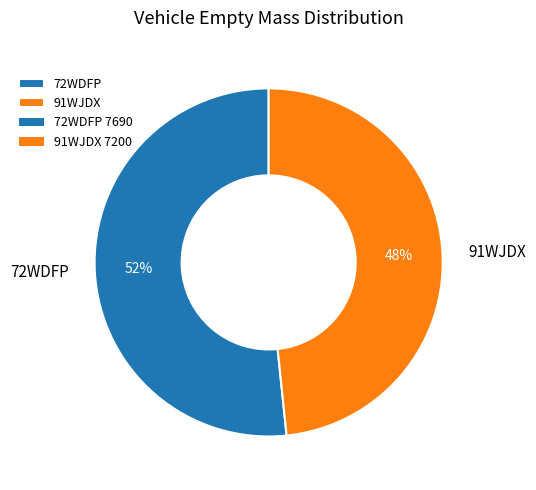

Which category has the biggest portion of the pie?

72WDFP